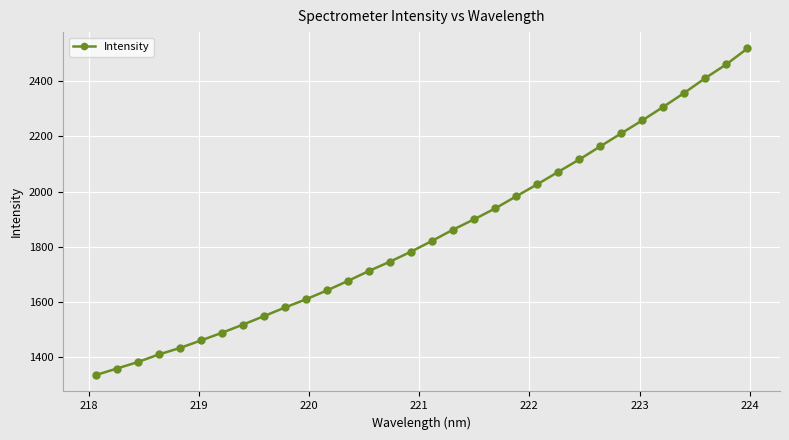

Reading left to right, extract all data points from this chart.

1335.8	1359.3	1383.0	1410.5	1434.0	1461.2	1489.1	1518.7	1549.4	1580.7	1610.4	1642.7	1677.3	1713.4	1747.0	1783.1	1822.3	1862.9	1900.3	1939.7	1983.5	2026.9	2072.1	2116.8	2164.4	2211.6	2258.4	2307.5	2358.2	2411.6	2461.4	2518.7